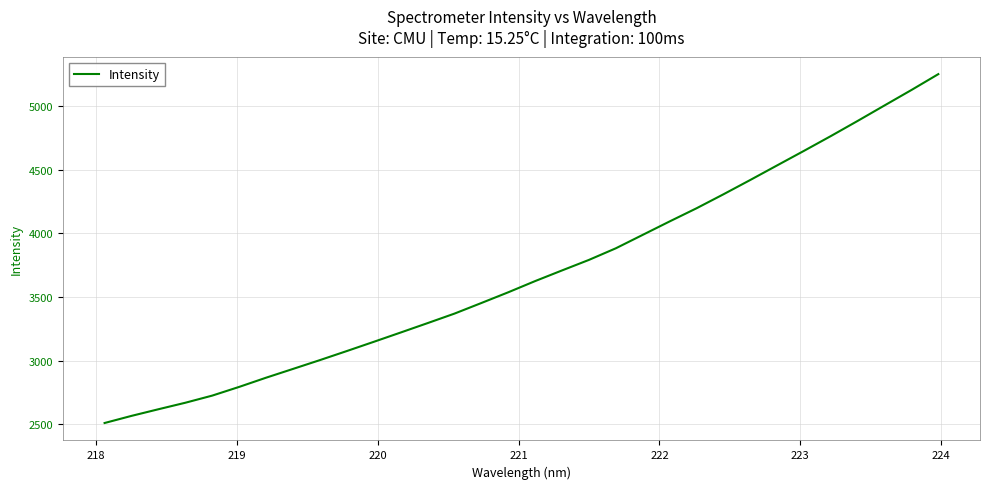

What is the minimum value shown in the chart?

2510.4